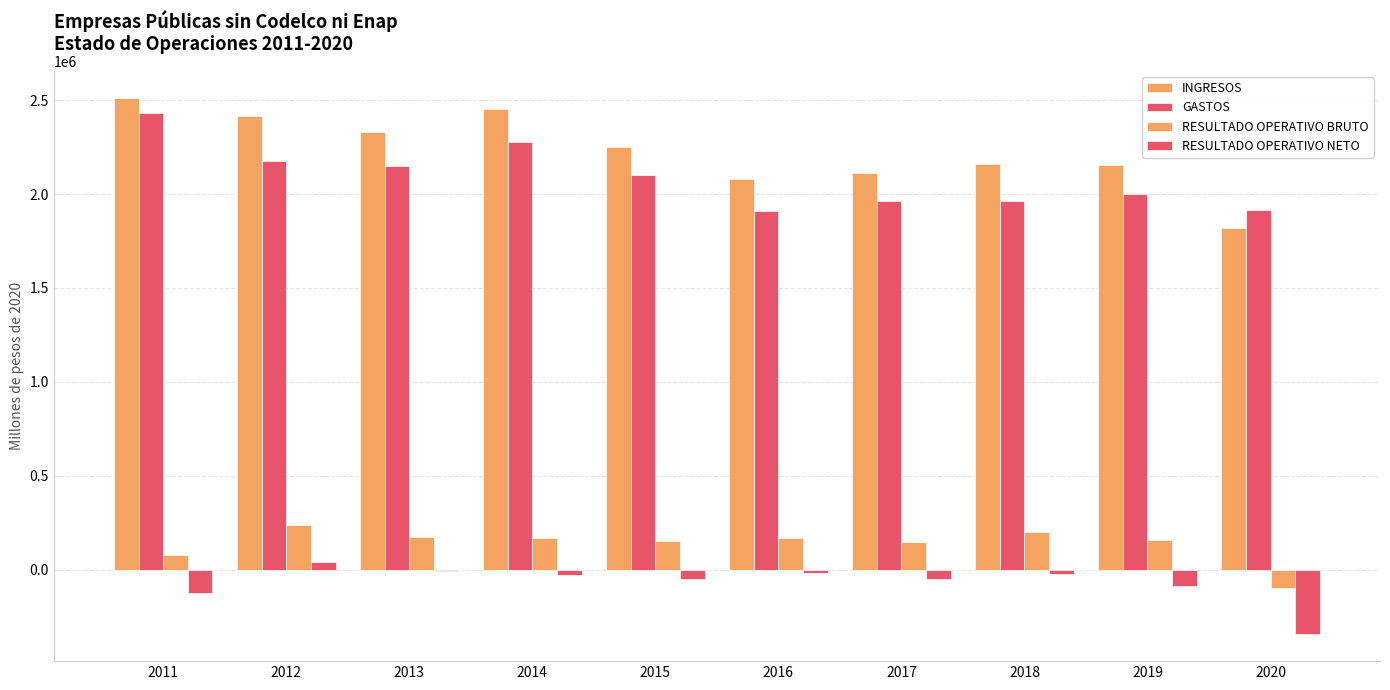

Rank the categories by INGRESOS value from highest to lowest.

2011, 2014, 2012, 2013, 2015, 2018, 2019, 2017, 2016, 2020